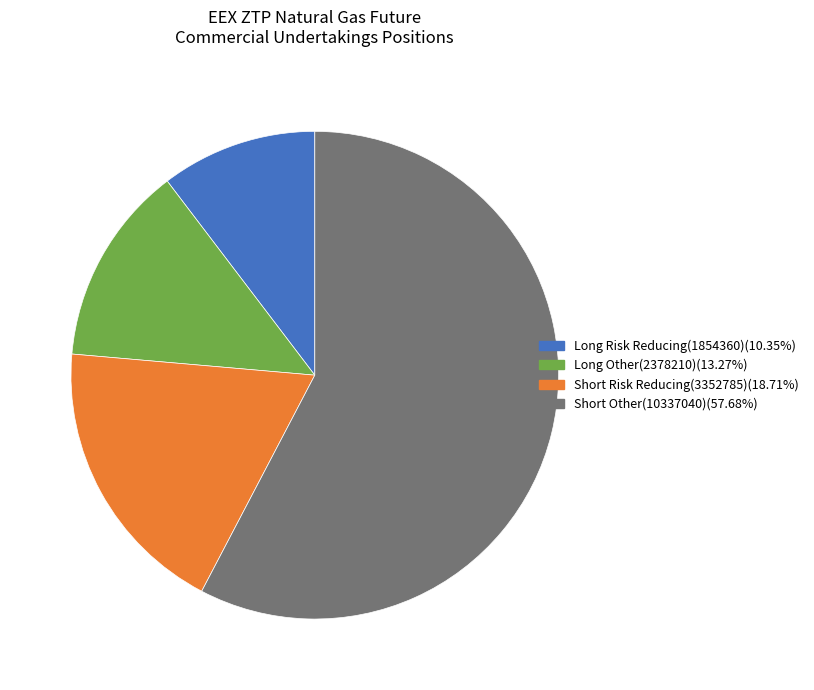

What is the majority slice?

Short Other(10337040)